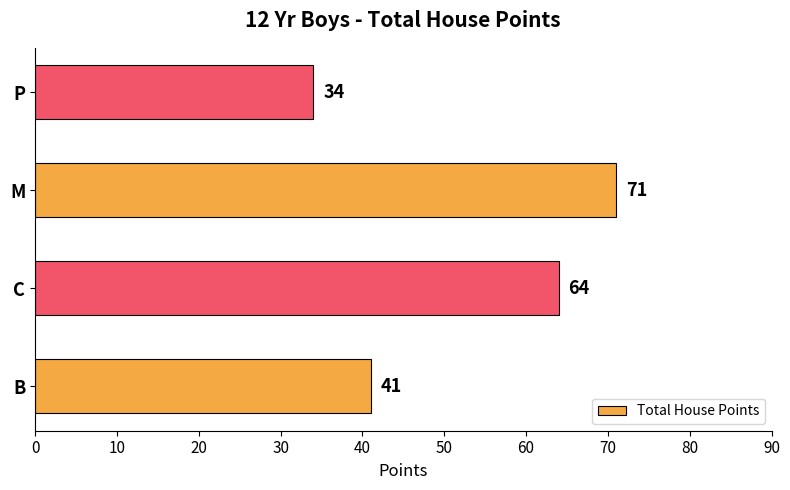

Which category has the highest value across all series?

M